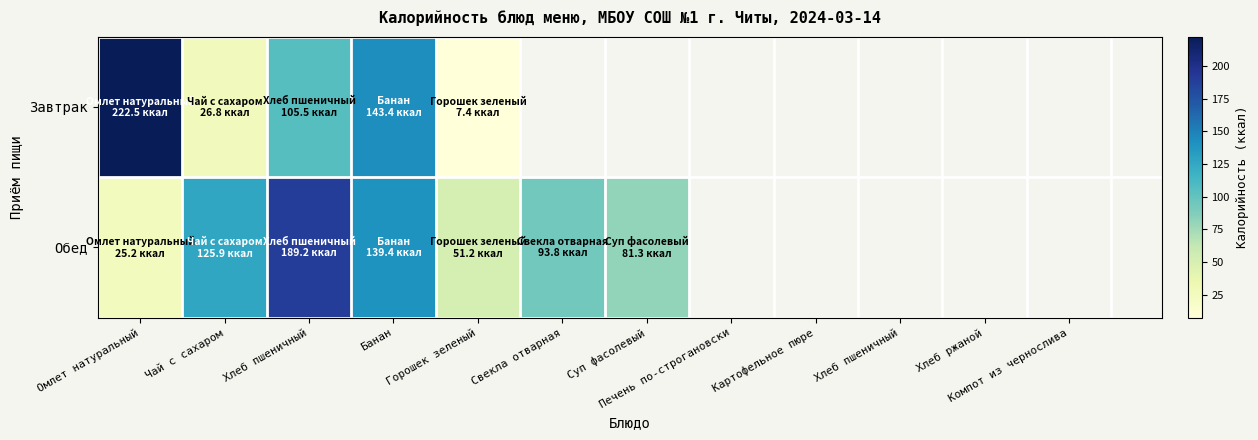

Which series changed the most between Банан and Горошек зеленый?

Завтрак